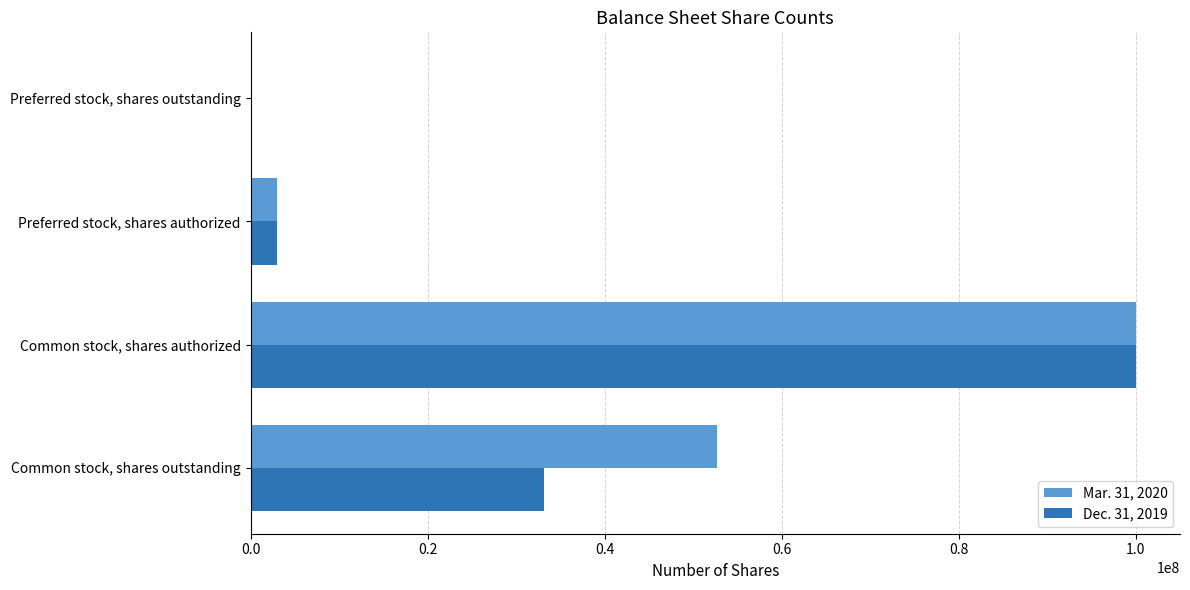

At which category is the sum across all series the highest?

Common stock, shares authorized